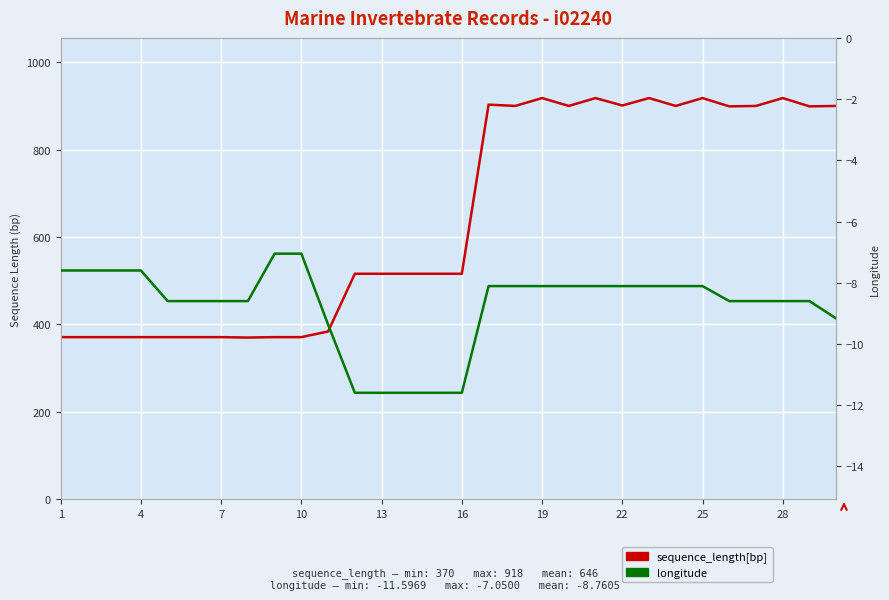

What is the average value of the sequence_length[bp] series?

645.5